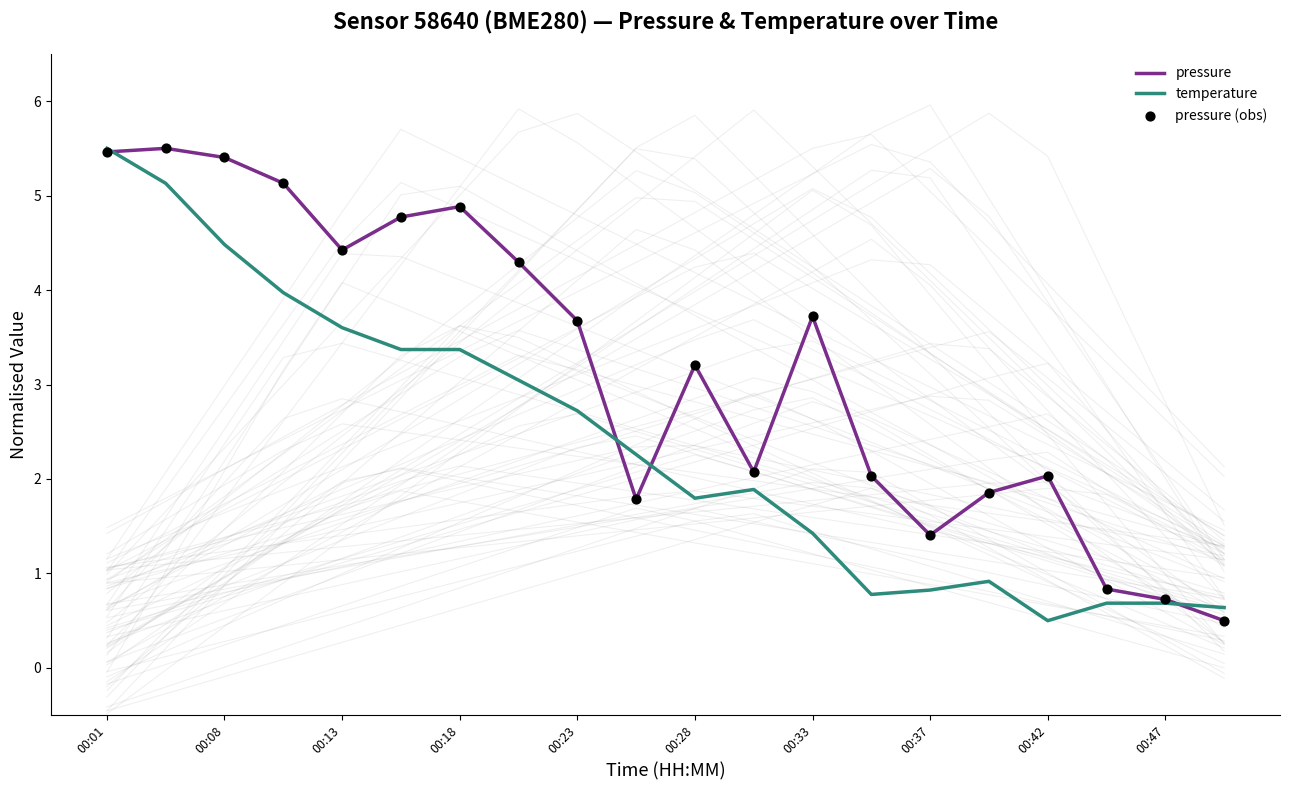

Which series contains the highest Y value?

pressure